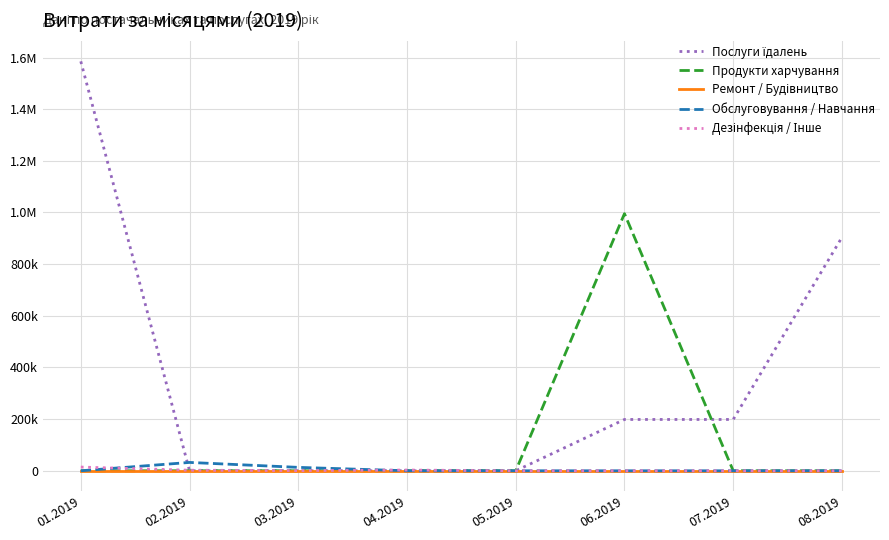

Reading left to right, extract all data points from this chart.

Послуги їдалень: 1585079.5	0.0	0.0	0.0	0.0	198673.2	198673.2	903821.1
Продукти харчування: 0.0	0.0	0.0	0.0	0.0	995502.9	0.0	0.0
Ремонт / Будівництво: 0.0	0.0	0.0	0.0	0.0	0.0	0.0	0.0
Обслуговування / Навчання: 0.0	32340.0	13228.7	0.0	0.0	0.0	0.0	0.0
Дезінфекція / Інше: 14381.2	2182.5	816.0	2855.0	0.0	0.0	0.0	0.0